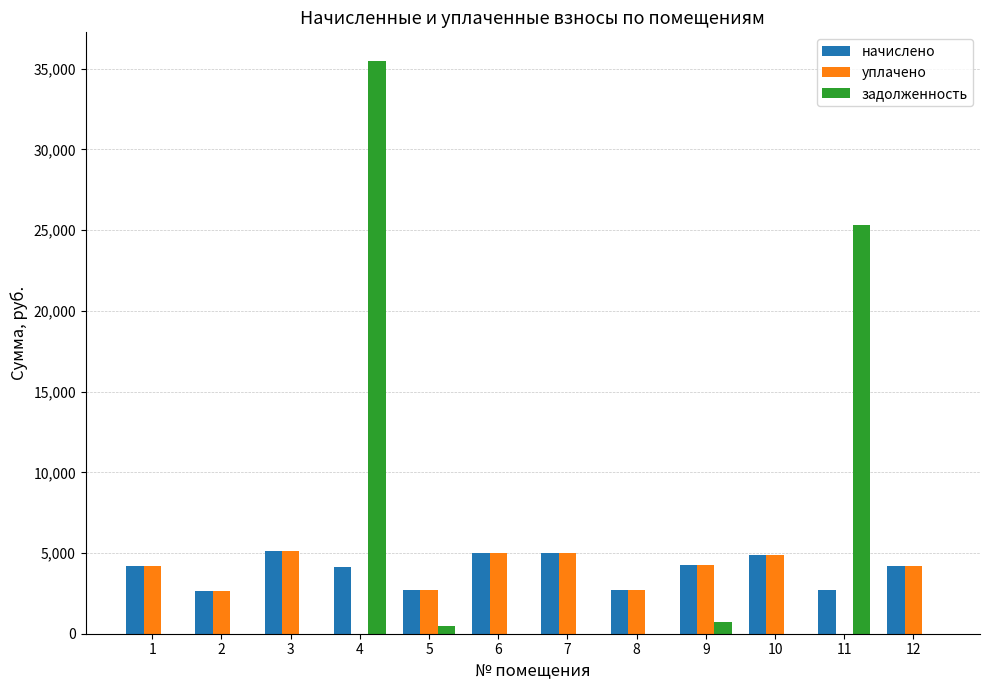

Which series has the largest total across all categories?

задолженность